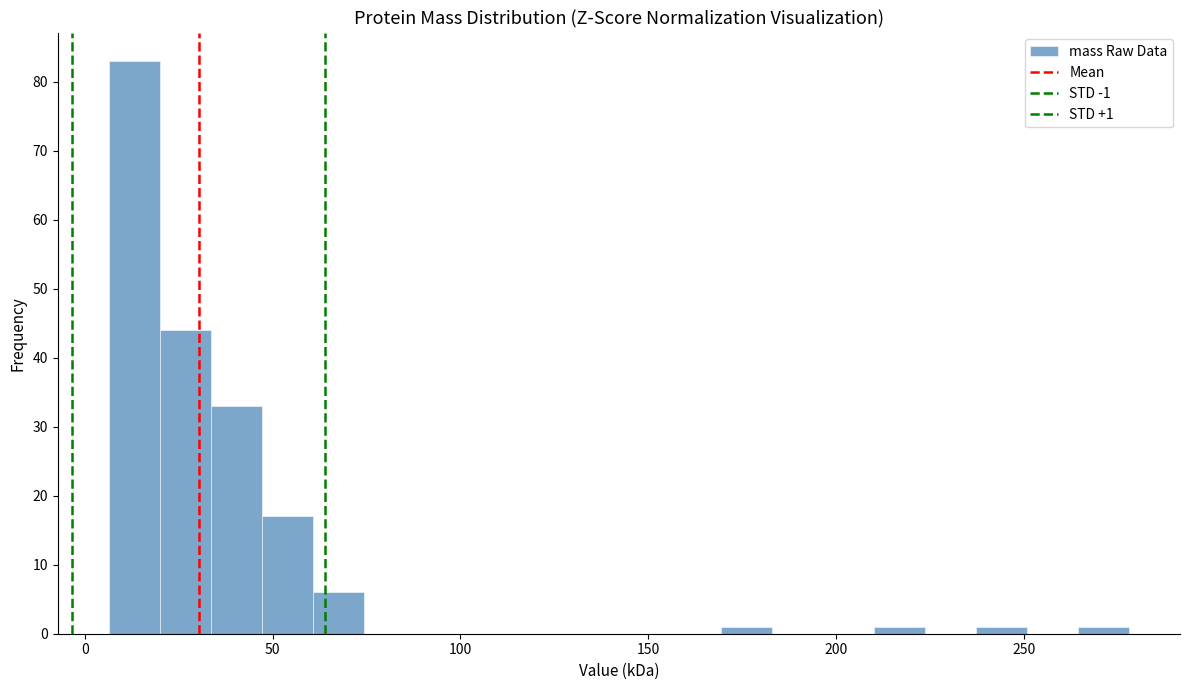

Read against the x-axis, roughly where is the centre of the tallest bar?

15